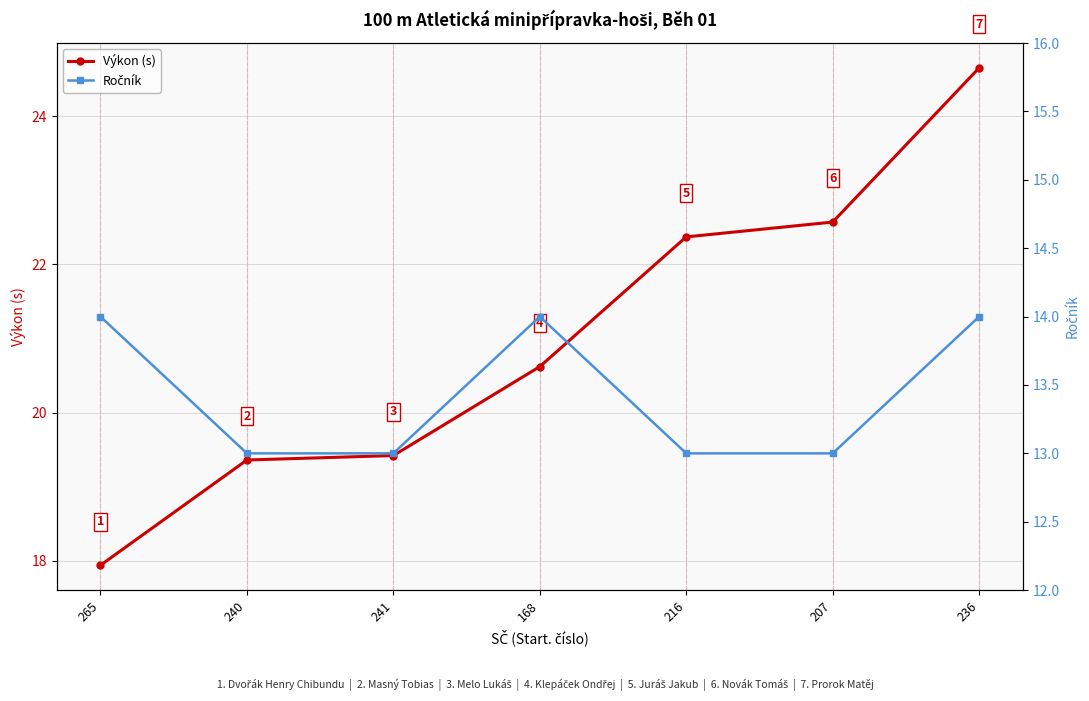

Which category has the lowest value in the Výkon (s) series?

265